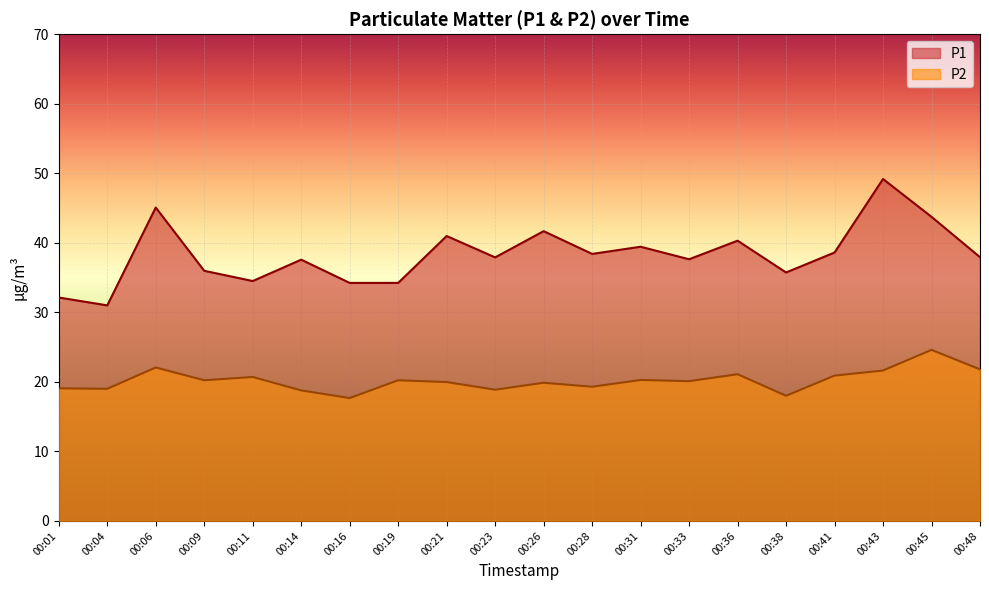

Rank the categories by P2 value from lowest to highest.

00:16, 00:38, 00:14, 00:23, 00:04, 00:01, 00:28, 00:26, 00:21, 00:33, 00:09, 00:19, 00:31, 00:11, 00:41, 00:36, 00:43, 00:48, 00:06, 00:45